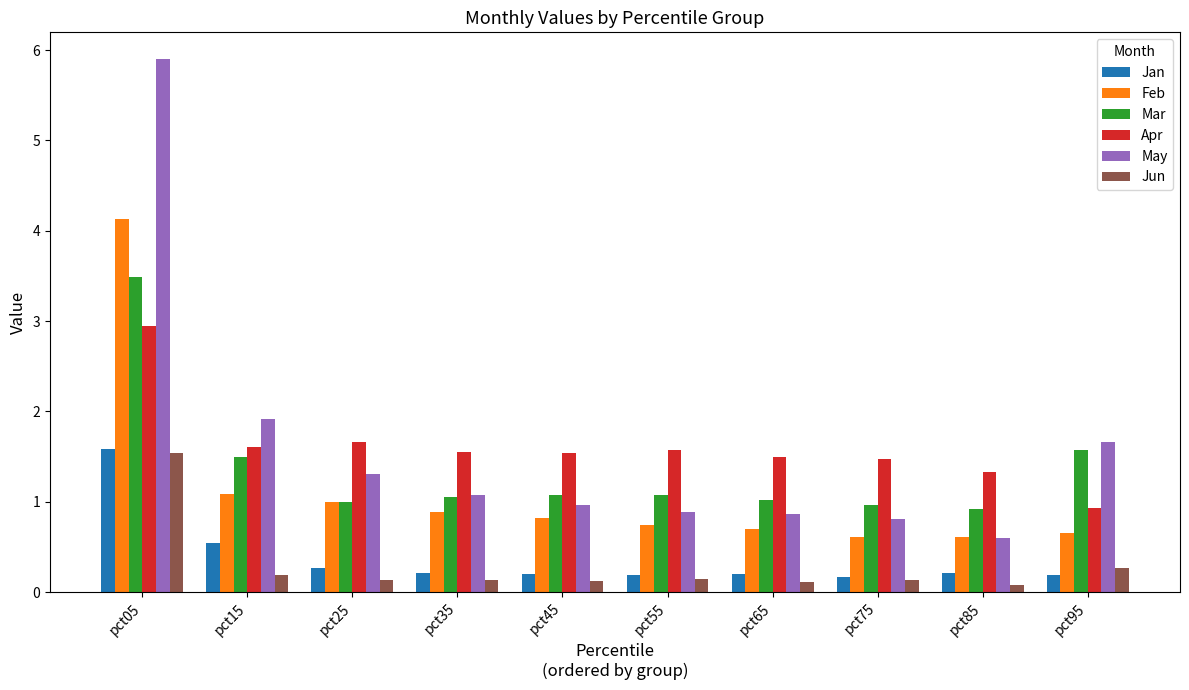

The Feb series shows 1.1 at pct15. True or false?

True